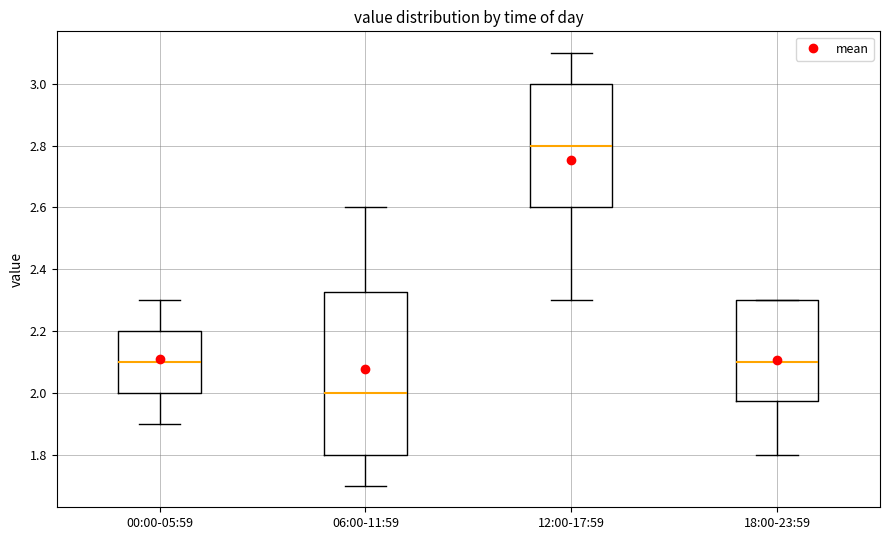

Reading left to right, read every box against the y-axis: the position of its median line, the range the box covers, and the ends of its whiskers. The values are not printed on the chart, so give them approximately, as read against the axis.

00:00-05:59: median 2.10, box 2.00 to 2.20, whiskers 1.90 to 2.30
06:00-11:59: median 2.00, box 1.80 to 2.32, whiskers 1.70 to 2.60
12:00-17:59: median 2.80, box 2.60 to 3.00, whiskers 2.30 to 3.10
18:00-23:59: median 2.10, box 1.98 to 2.30, whiskers 1.80 to 2.30